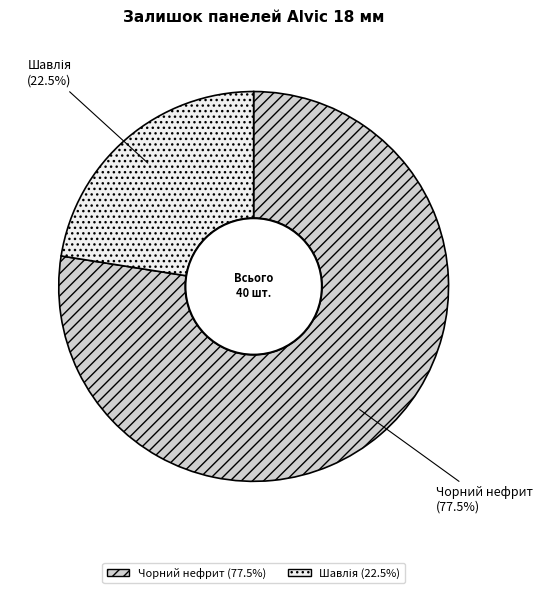

How many slices are in this pie chart?

2